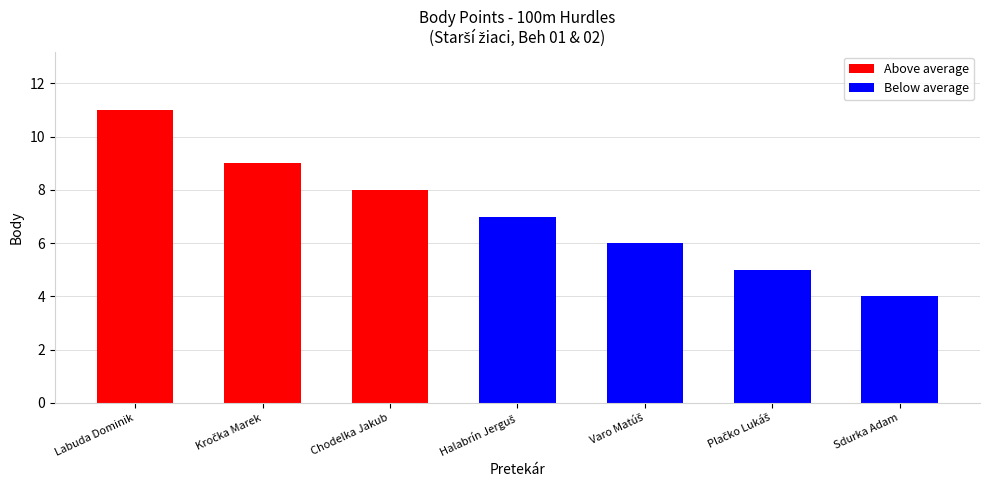

What is the label of the 1st bar from the right?

Sdurka Adam